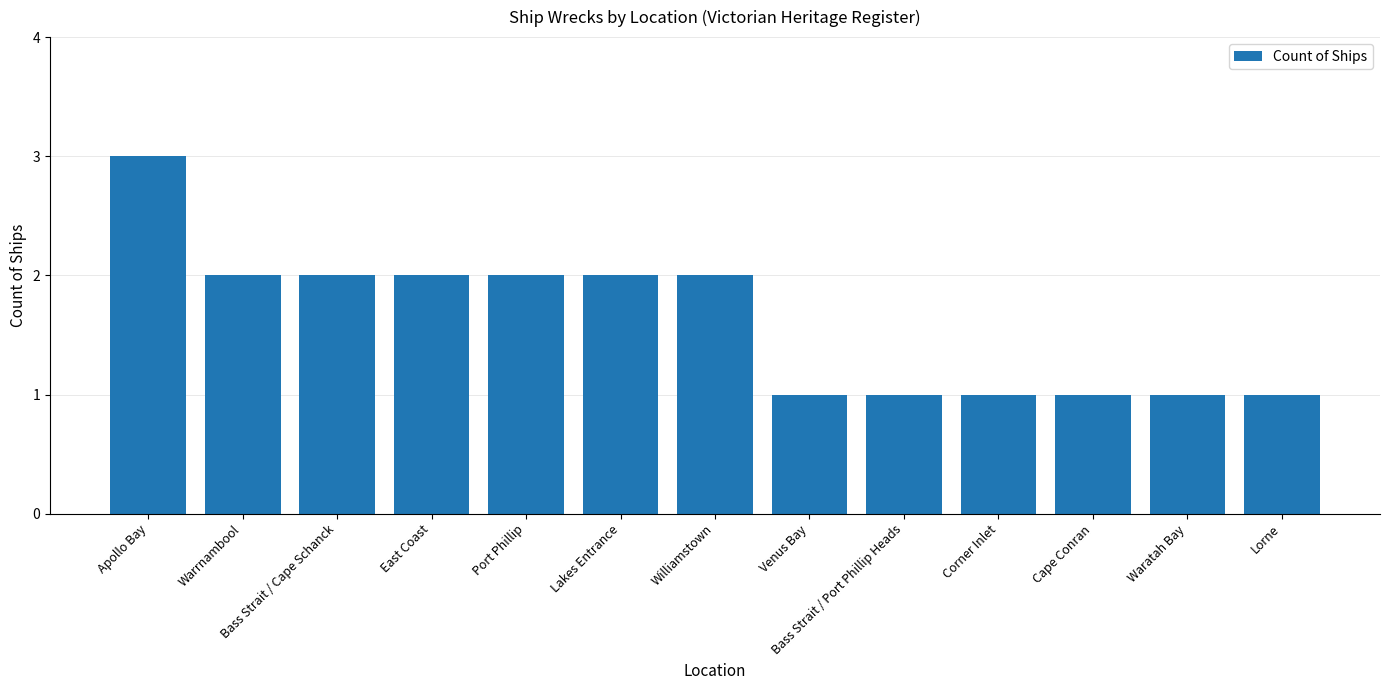

True or false: the data shows 3 at Port Phillip.

False